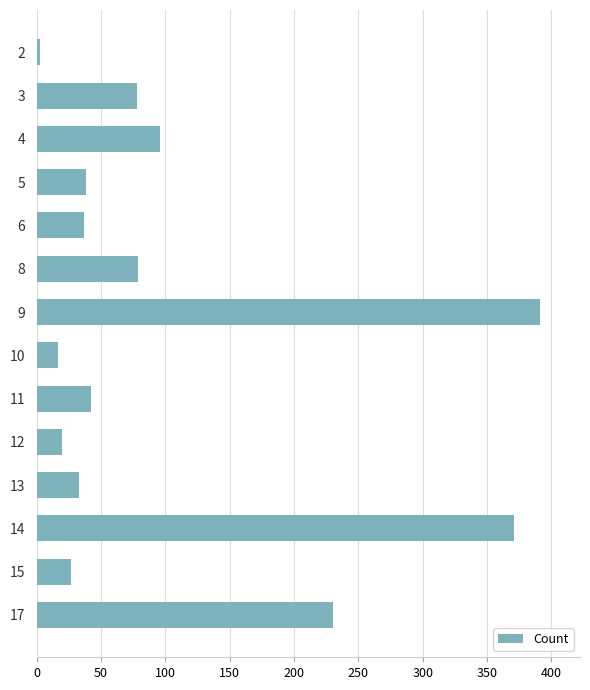

What is the difference between the second highest and second lowest values?

354